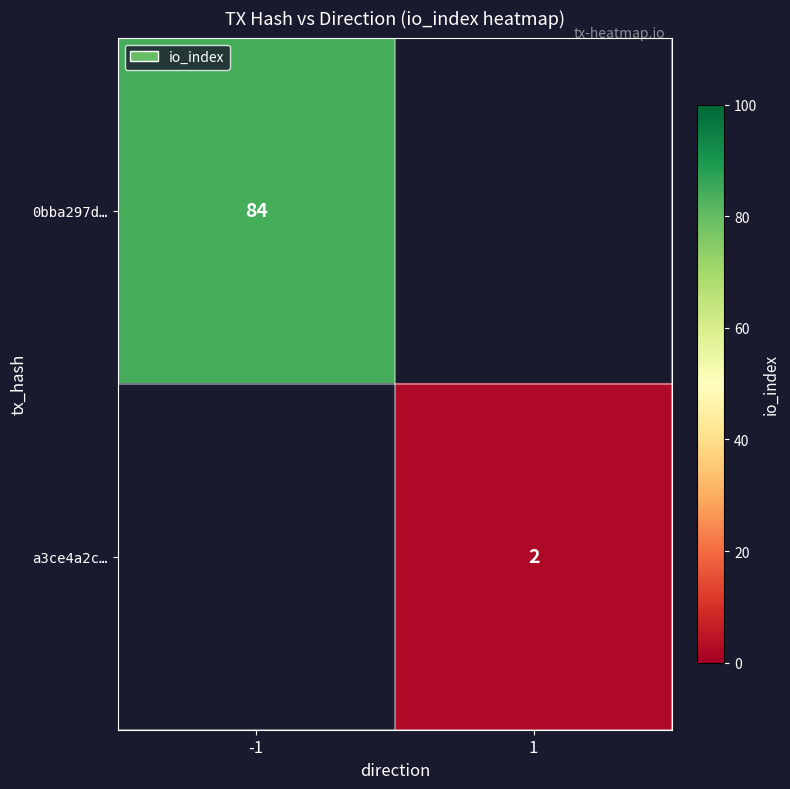

Is it true that a3ce4a2c… equals 3 at 1?

False